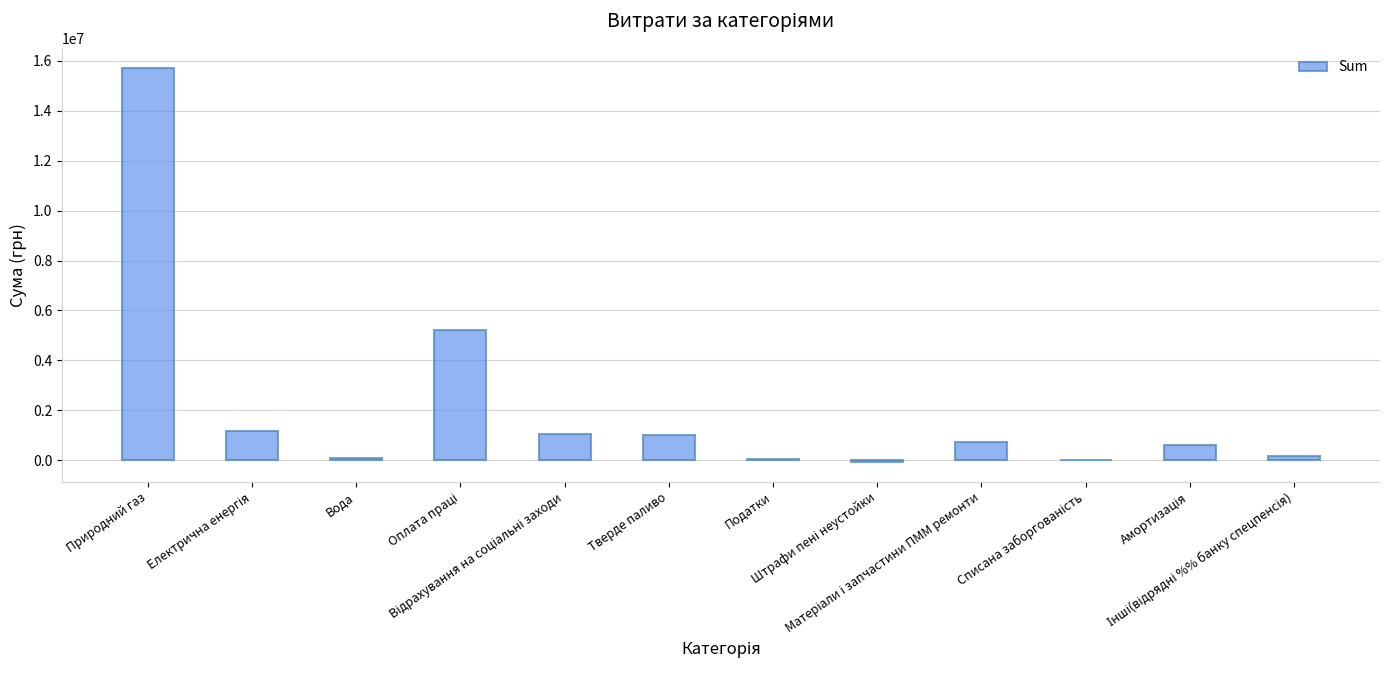

What is the maximum value shown in the chart?

15735900